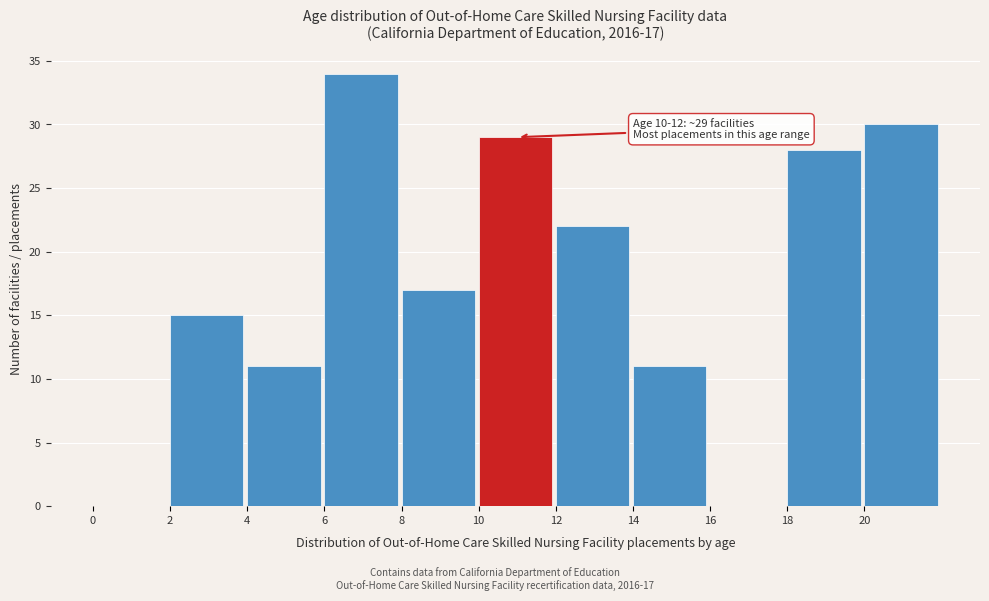

Which range on the x-axis has the tallest bar?

6 to 8